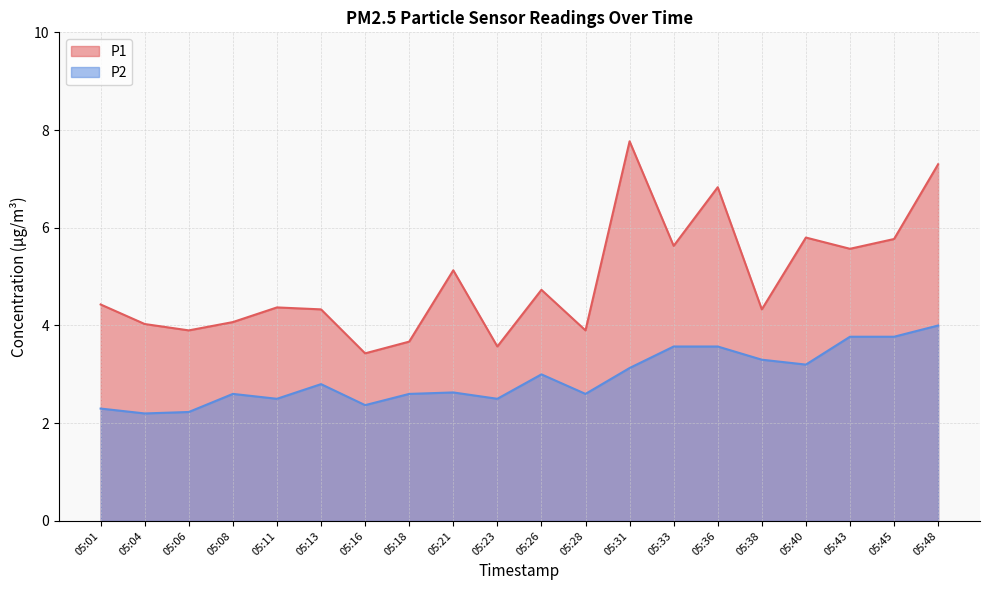

What is the spread (max minus min) of values at 05:04?

1.8